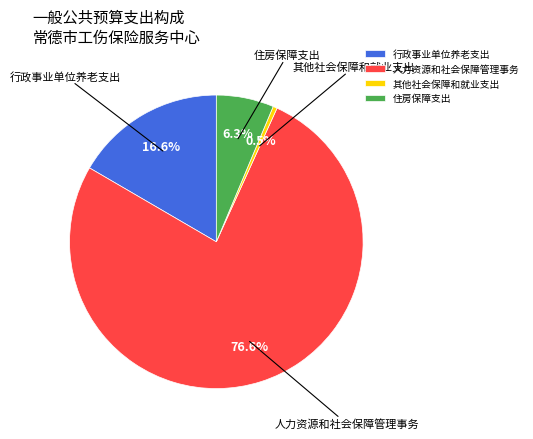

To the nearest percent, what is the average slice percentage?

25%